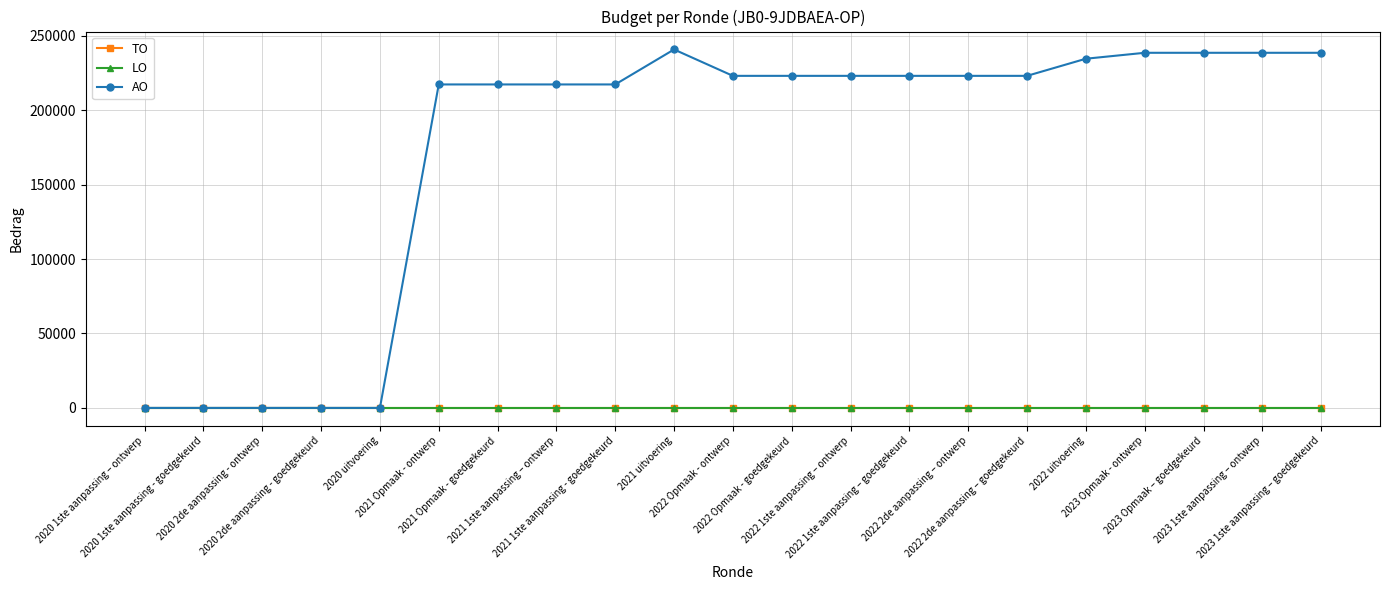

True or false: AO and LO cross at least once.

False